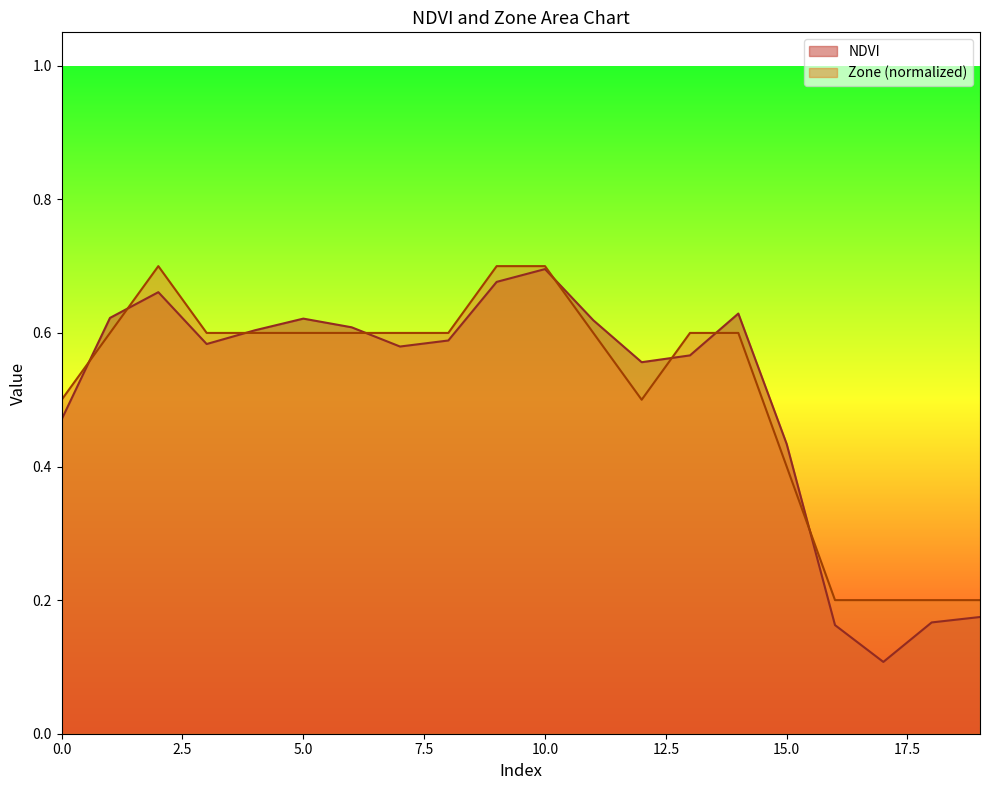

Which series changed the most between 12 and 15?

NDVI